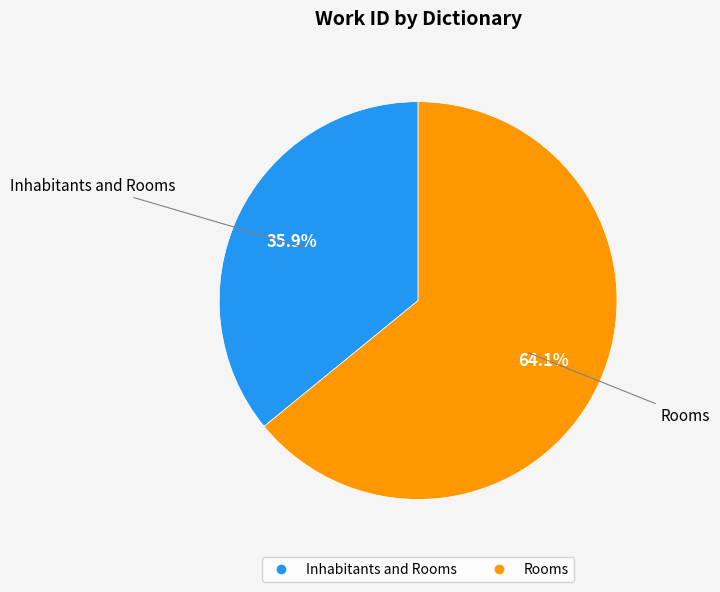

What is the total percentage of Rooms and Inhabitants and Rooms?

100.0%